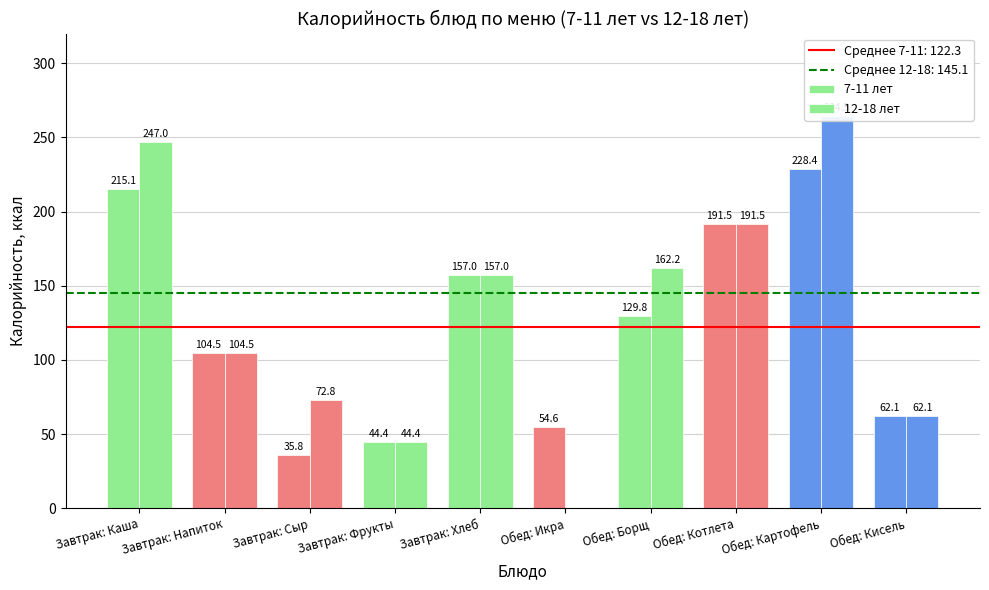

At which label does 7-11 лет reach its minimum?

Завтрак: Сыр